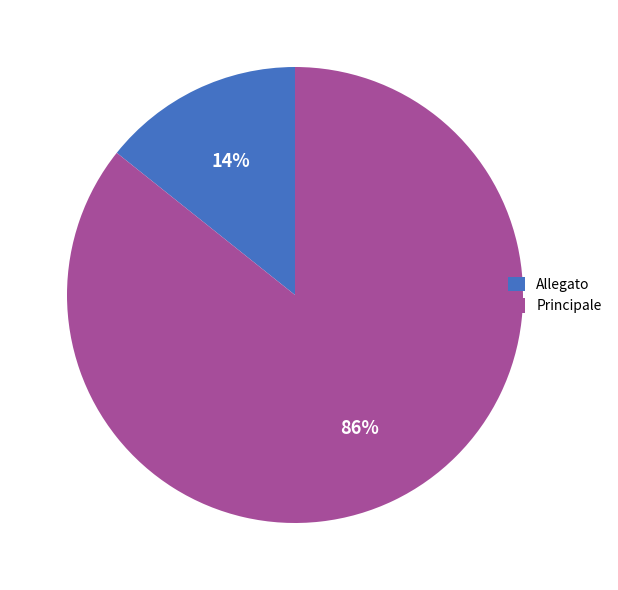

Which has a higher value, Allegato or Principale?

Principale